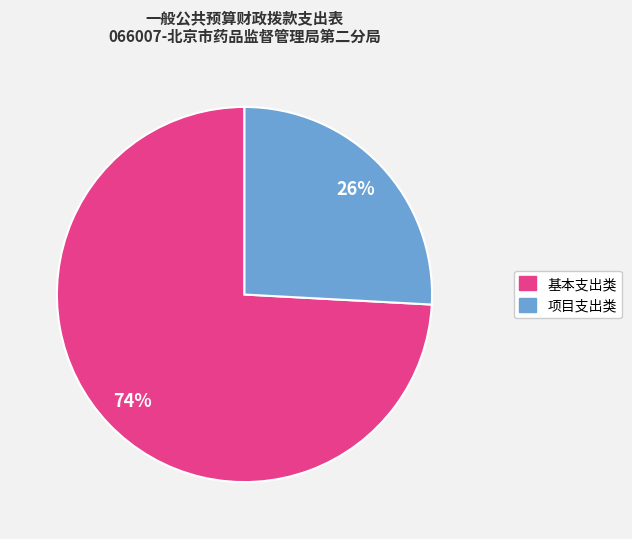

To the nearest percent, what is the difference between the largest and smallest slice percentages?

48%